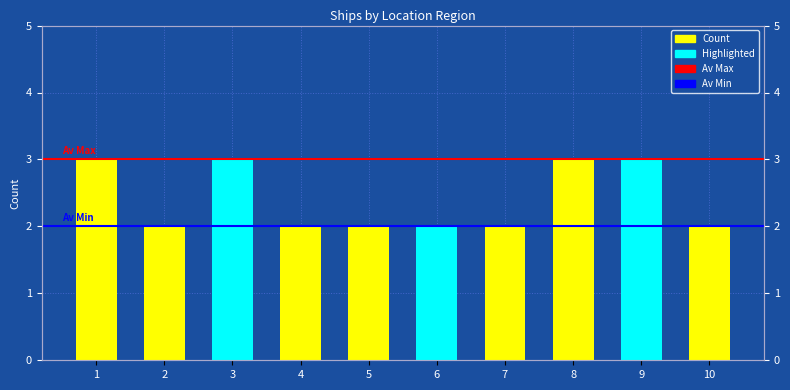

Count the number of categories in the chart.

10